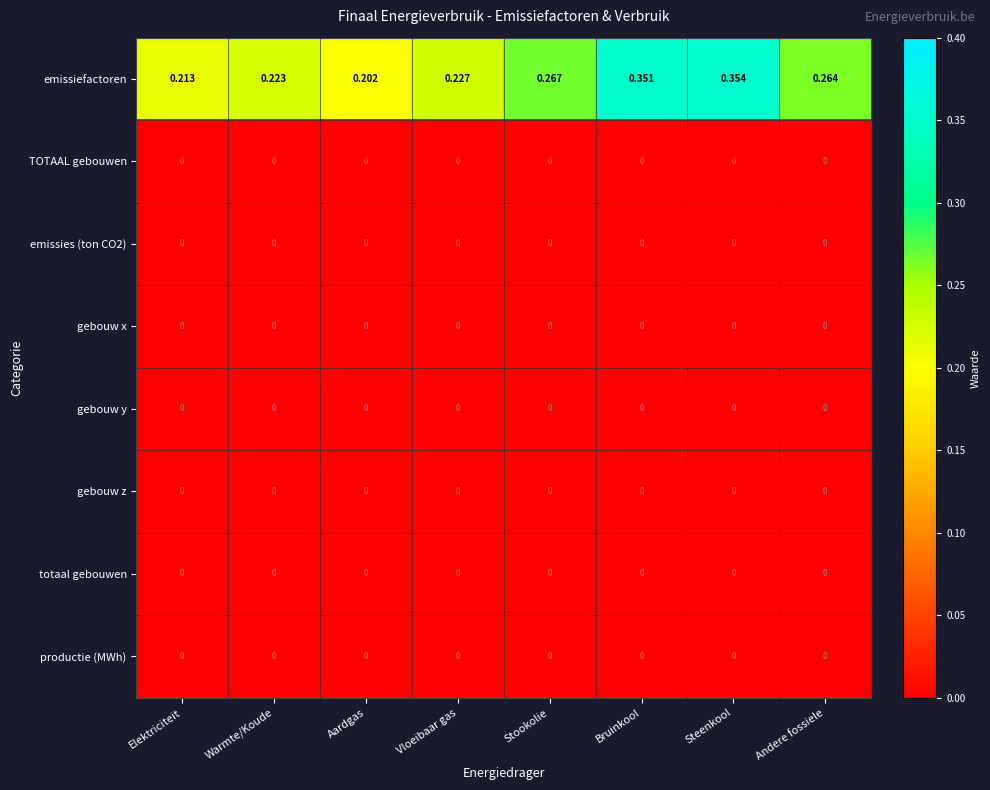

Which series has the largest total across all categories?

emissiefactoren